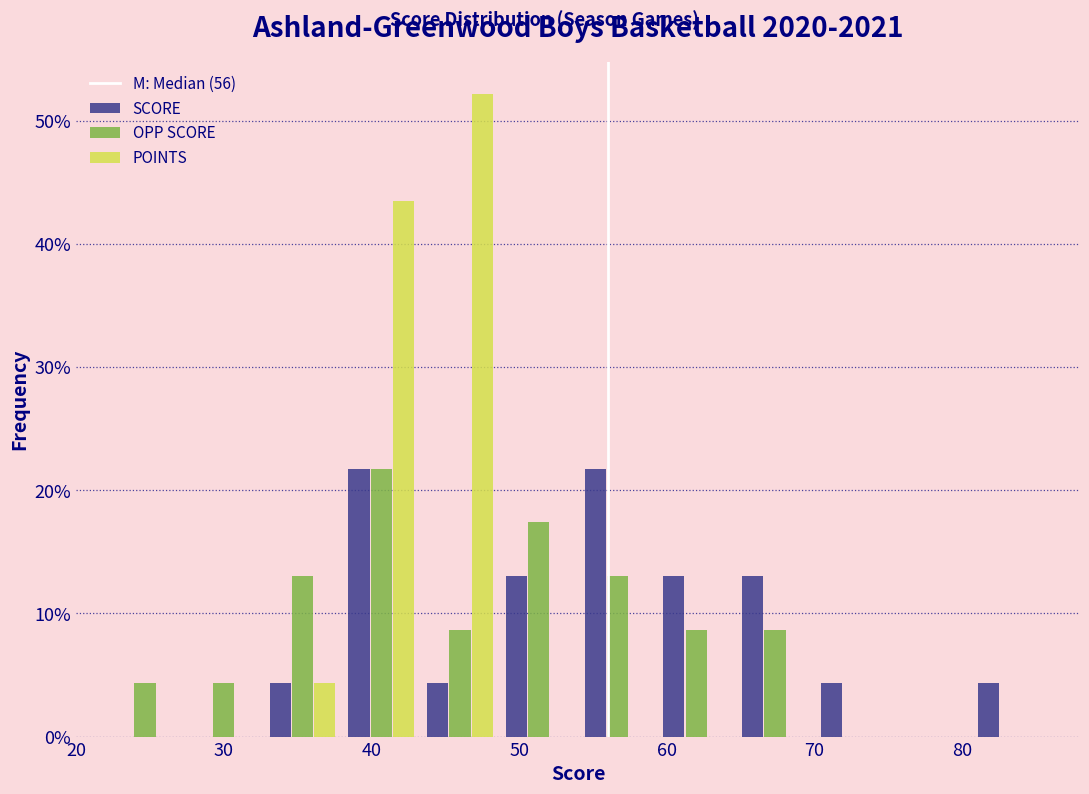

Reading left to right, transcribe this chart: for each range on the x-axis, give the height of each series' bar. Neither the bar edges nor the heights are printed on the chart, so give them approximately, as read against the axes.

22 to 27: SCORE=0	OPP SCORE=4	POINTS=0
27 to 33: SCORE=0	OPP SCORE=4	POINTS=0
33 to 38: SCORE=4	OPP SCORE=13	POINTS=4
38 to 43: SCORE=22	OPP SCORE=22	POINTS=43
43 to 49: SCORE=4	OPP SCORE=9	POINTS=52
49 to 54: SCORE=13	OPP SCORE=17	POINTS=0
54 to 59: SCORE=22	OPP SCORE=13	POINTS=0
59 to 65: SCORE=13	OPP SCORE=9	POINTS=0
65 to 70: SCORE=13	OPP SCORE=9	POINTS=0
70 to 75: SCORE=4	OPP SCORE=0	POINTS=0
75 to 81: SCORE=0	OPP SCORE=0	POINTS=0
81 to 86: SCORE=4	OPP SCORE=0	POINTS=0